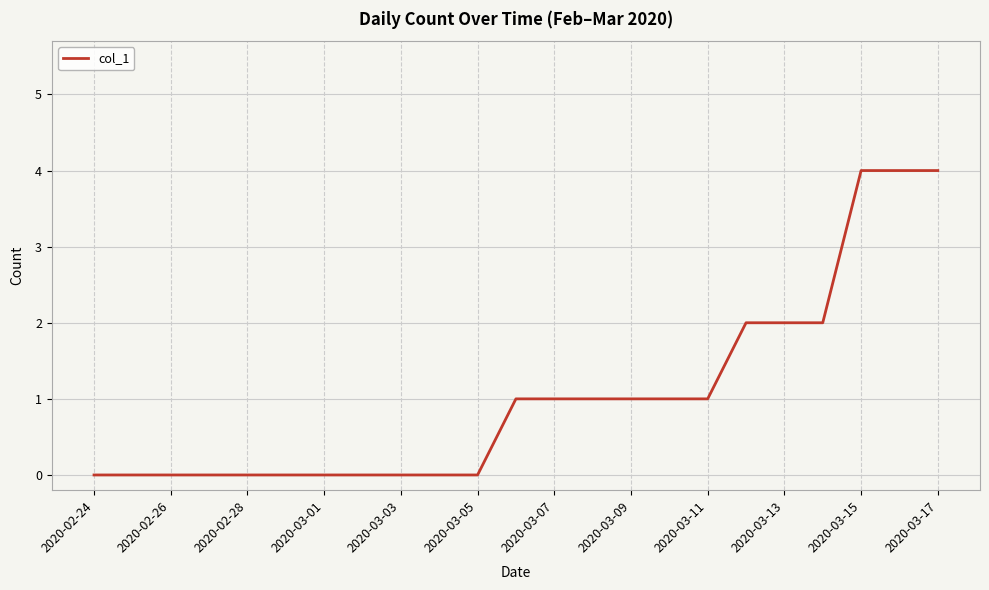

What is the difference between the maximum and minimum values?

4